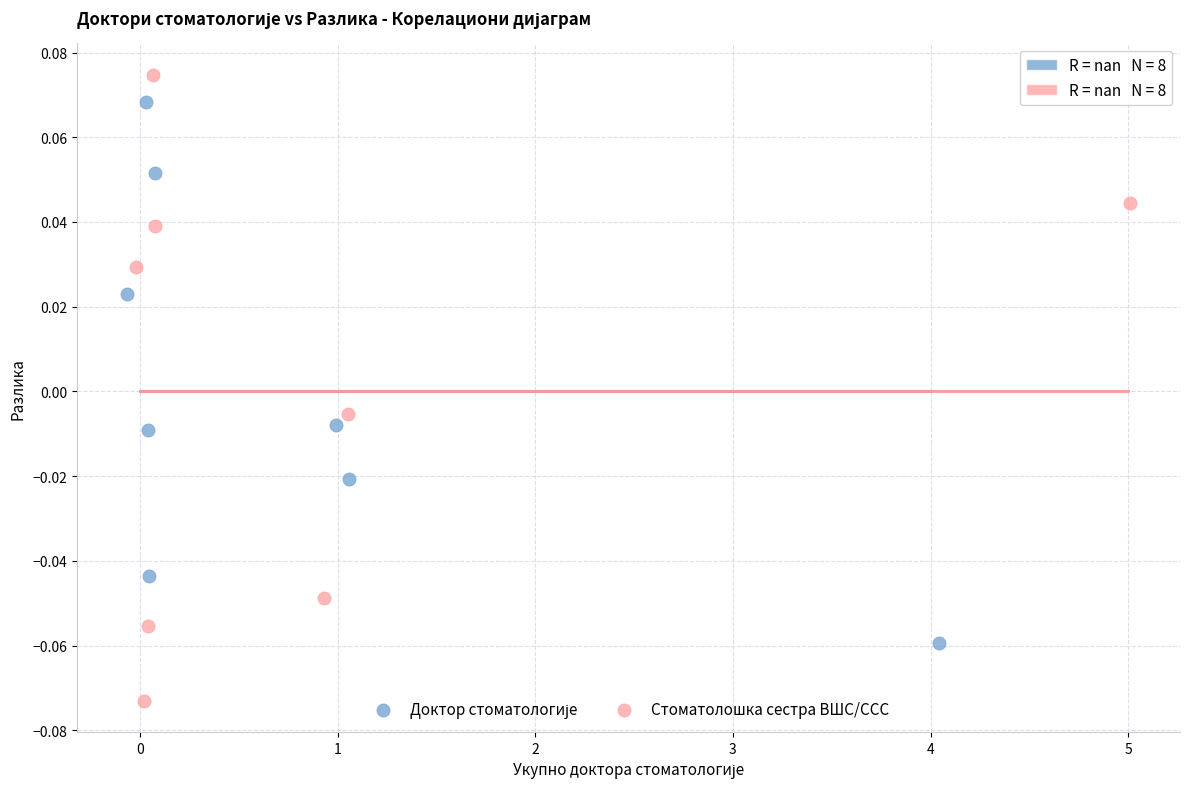

Which series contains the highest Y value?

Стоматолошка сестра ВШС/ССС